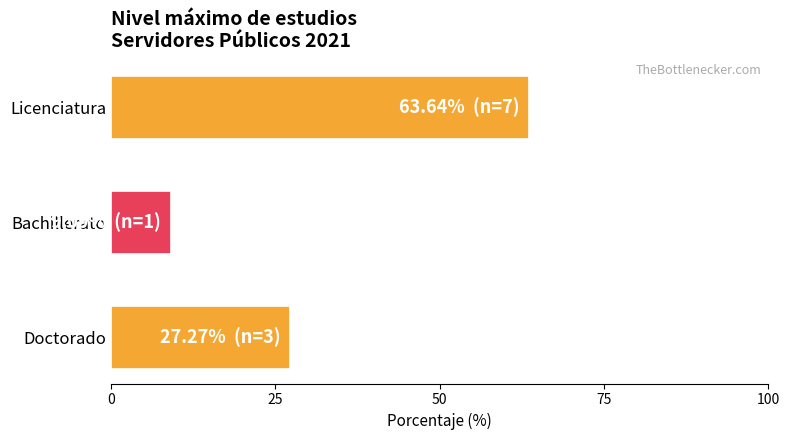

List the labels in order of value, smallest first.

Bachillerato, Doctorado, Licenciatura